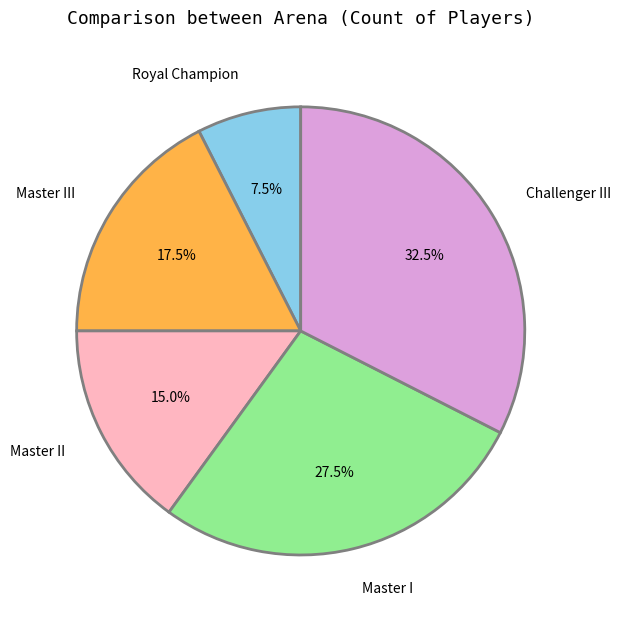

Which slice is the smallest?

Royal Champion